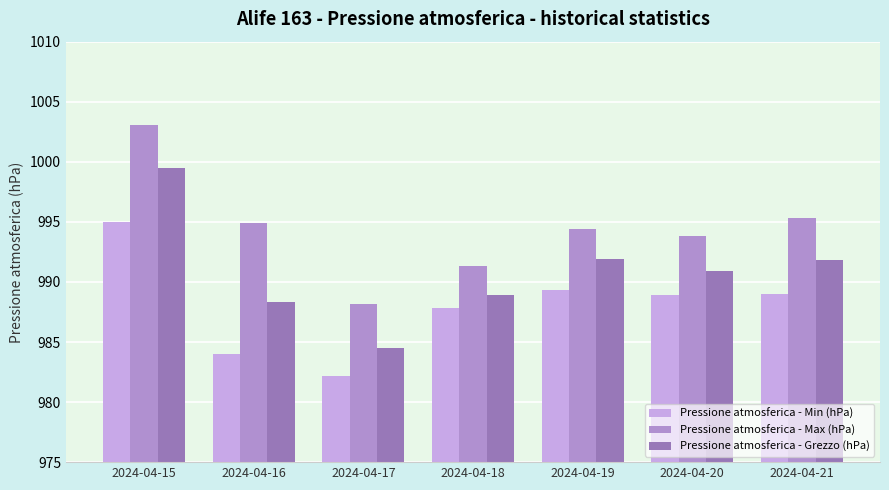

List the labels in order of Pressione atmosferica - Max (hPa) value, smallest first.

2024-04-17, 2024-04-18, 2024-04-20, 2024-04-19, 2024-04-16, 2024-04-21, 2024-04-15